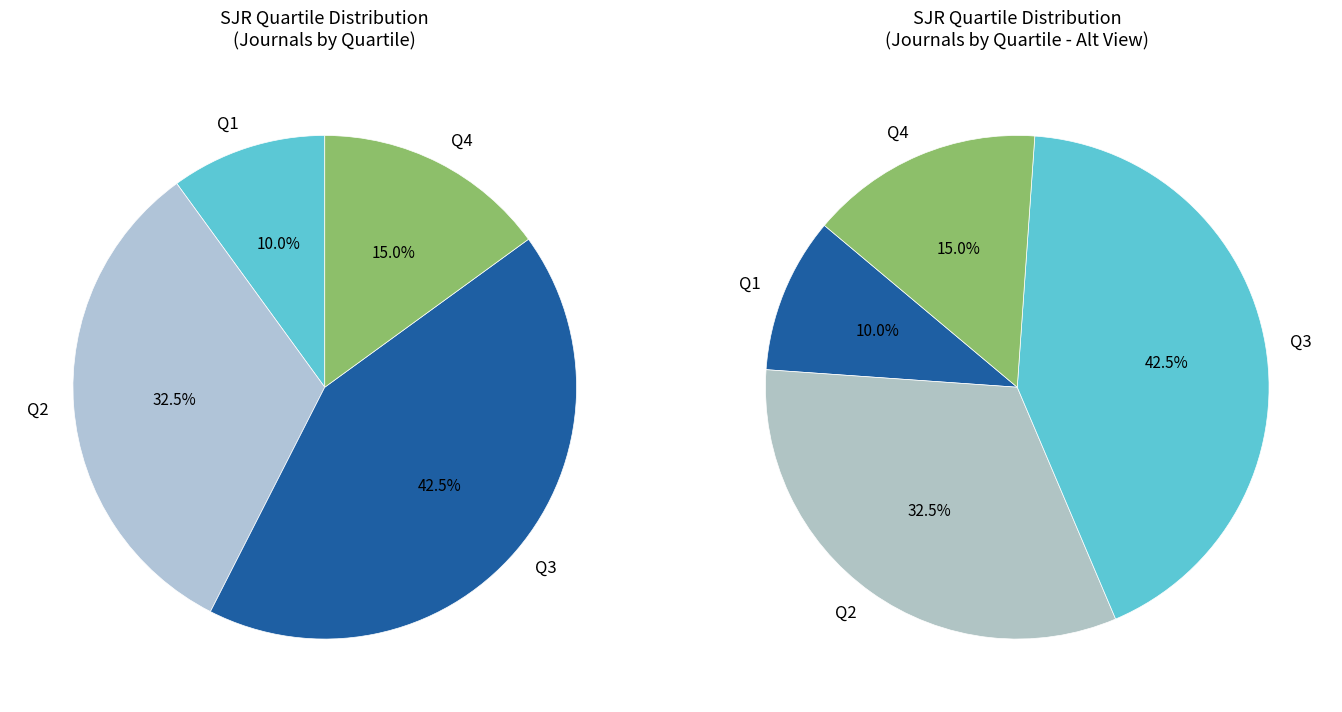

Is it true that Q4 is 6% of the pie?

False